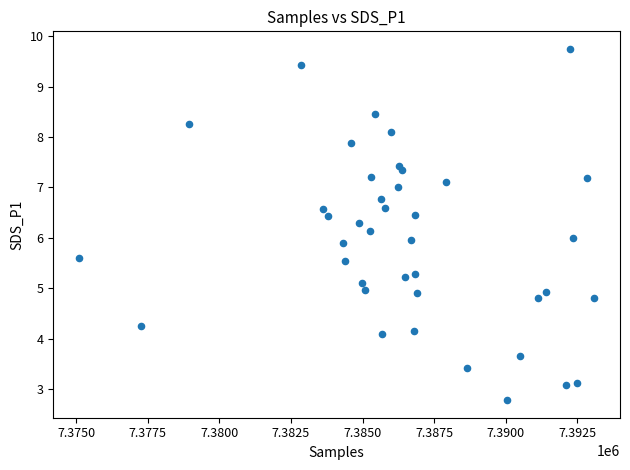

What is the range of X values (max minus min)?

18002.0